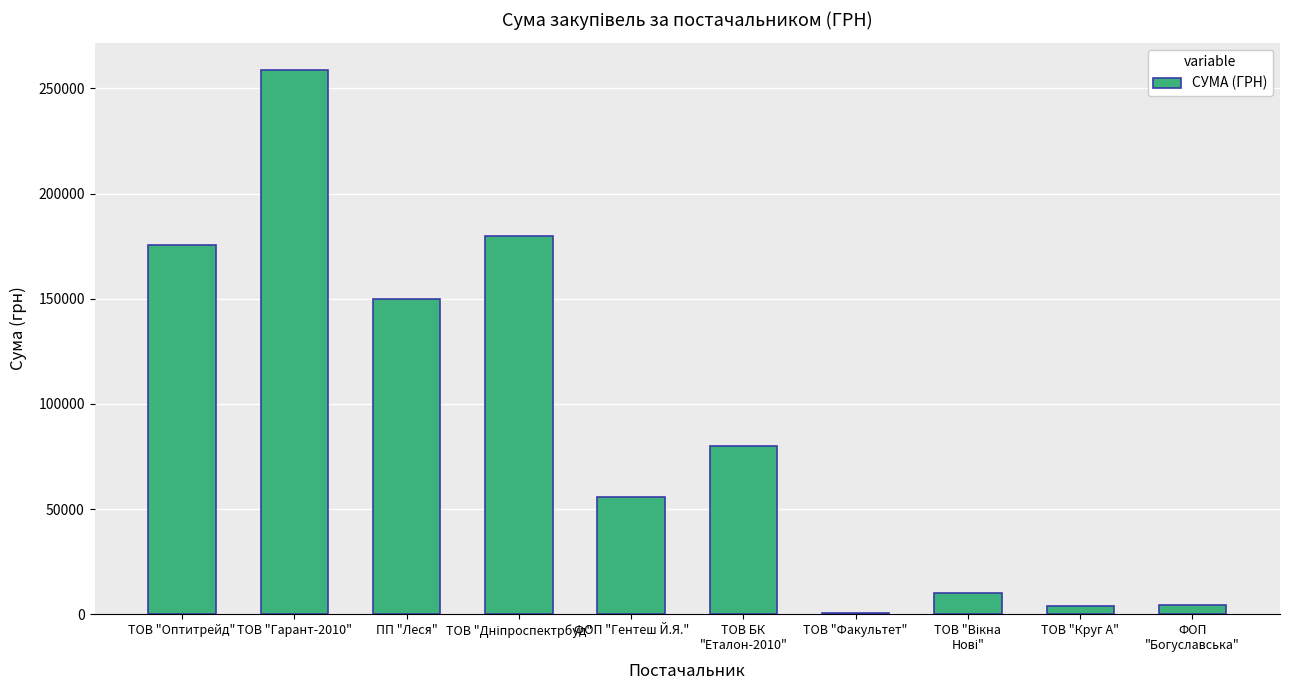

Approximately how many times larger is the value at ТОВ "Гарант-2010" compared to ФОП "Гентеш Й.Я."?

4.6